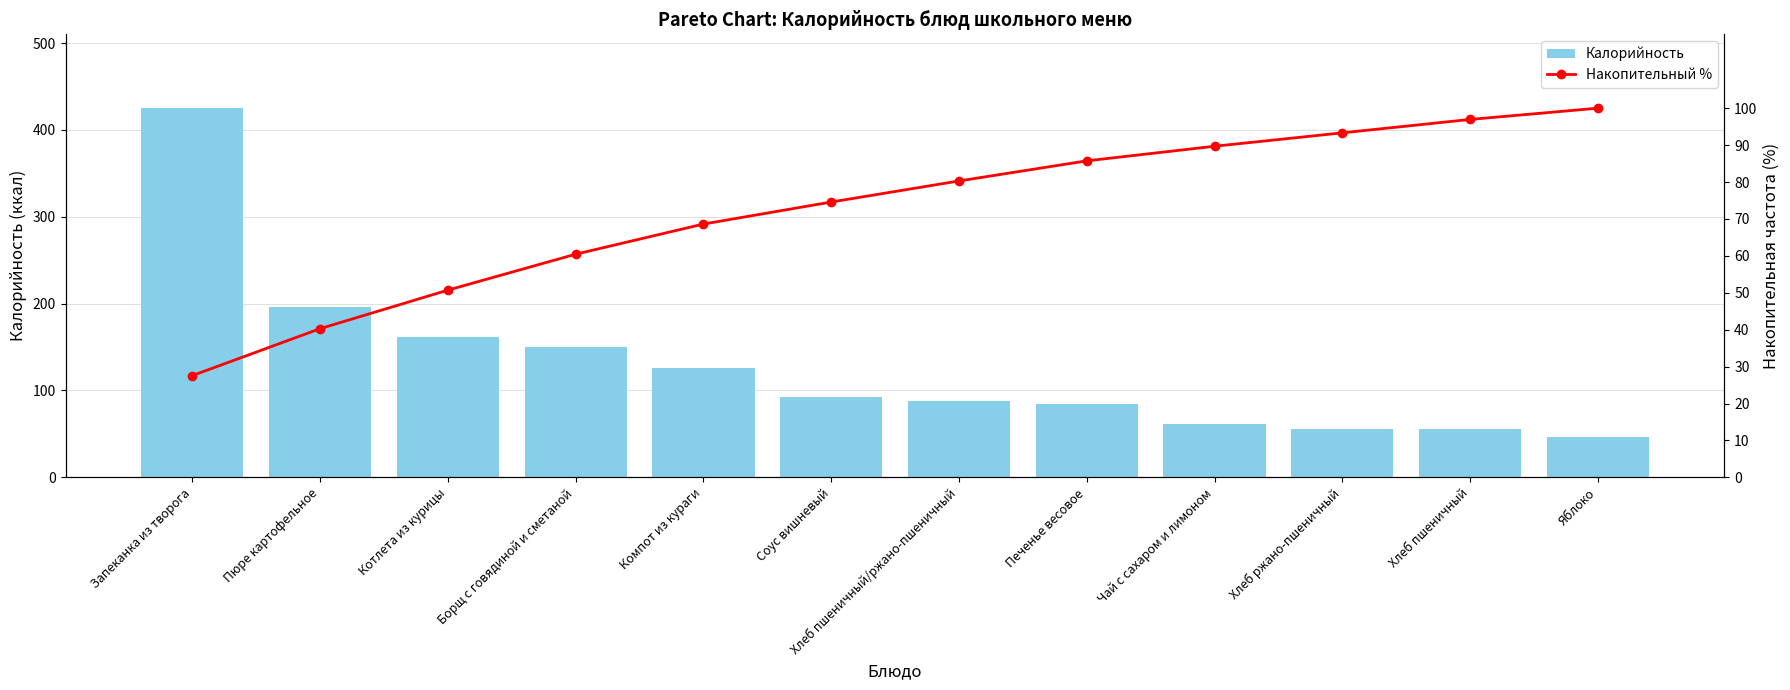

How many data points in Накопительный % are less than 80?

6